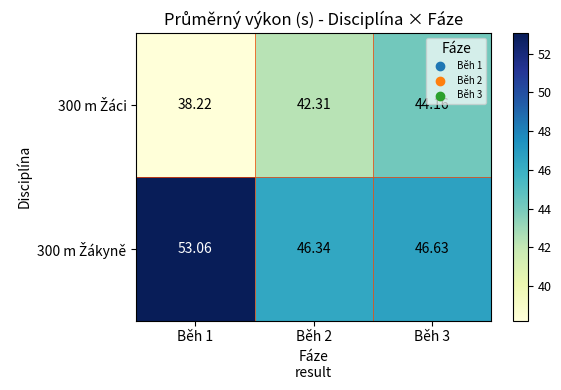

At how many categories does at least one series exceed 42?

3